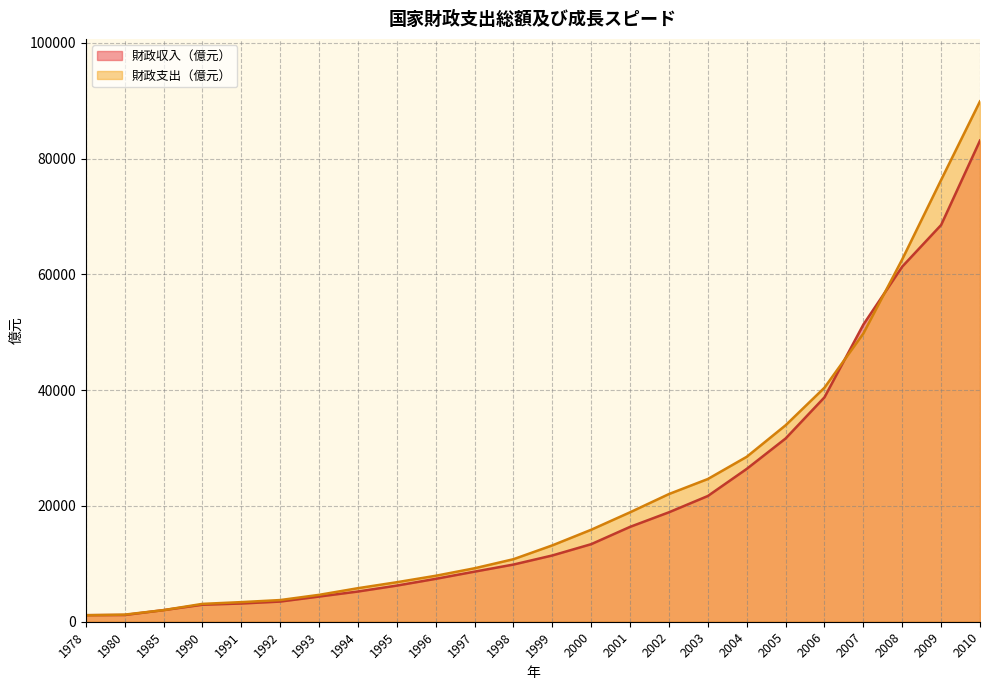

Reading right to left, transcribe all the data shown in this chart.

財政収入（億元）: 83101.5	68518.3	61330.3	51321.8	38760.2	31649.3	26396.5	21715.2	18903.6	16386.0	13395.2	11444.1	9876.0	8651.1	7408.0	6242.2	5218.1	4348.9	3483.4	3149.5	2937.1	2004.8	1159.9	1132.3
財政支出（億元）: 89874.2	76299.9	62592.7	49781.3	40422.7	33930.3	28486.9	24650.0	22053.2	18902.6	15886.5	13187.7	10798.2	9233.6	7937.6	6823.7	5792.6	4642.3	3742.2	3386.6	3083.6	2004.2	1228.8	1122.1